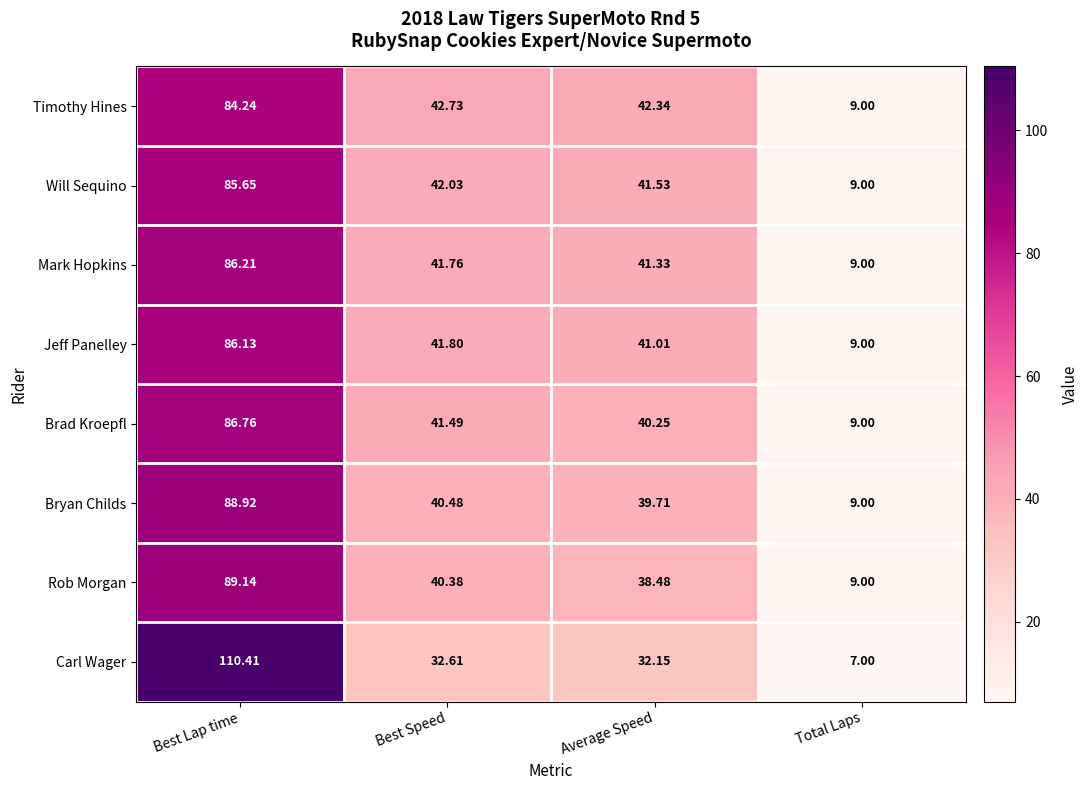

How many categories are shown in the chart?

4